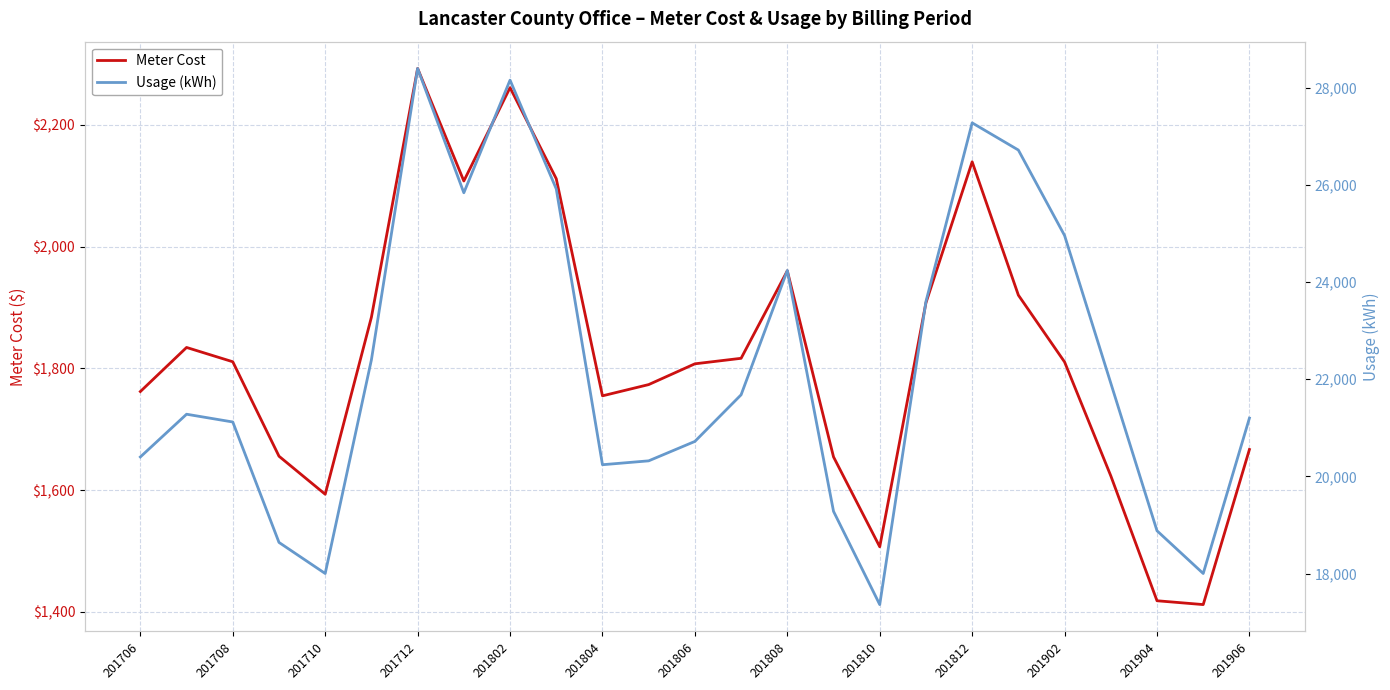

Is it true that Meter Cost equals 1761.9 at 201706?

True